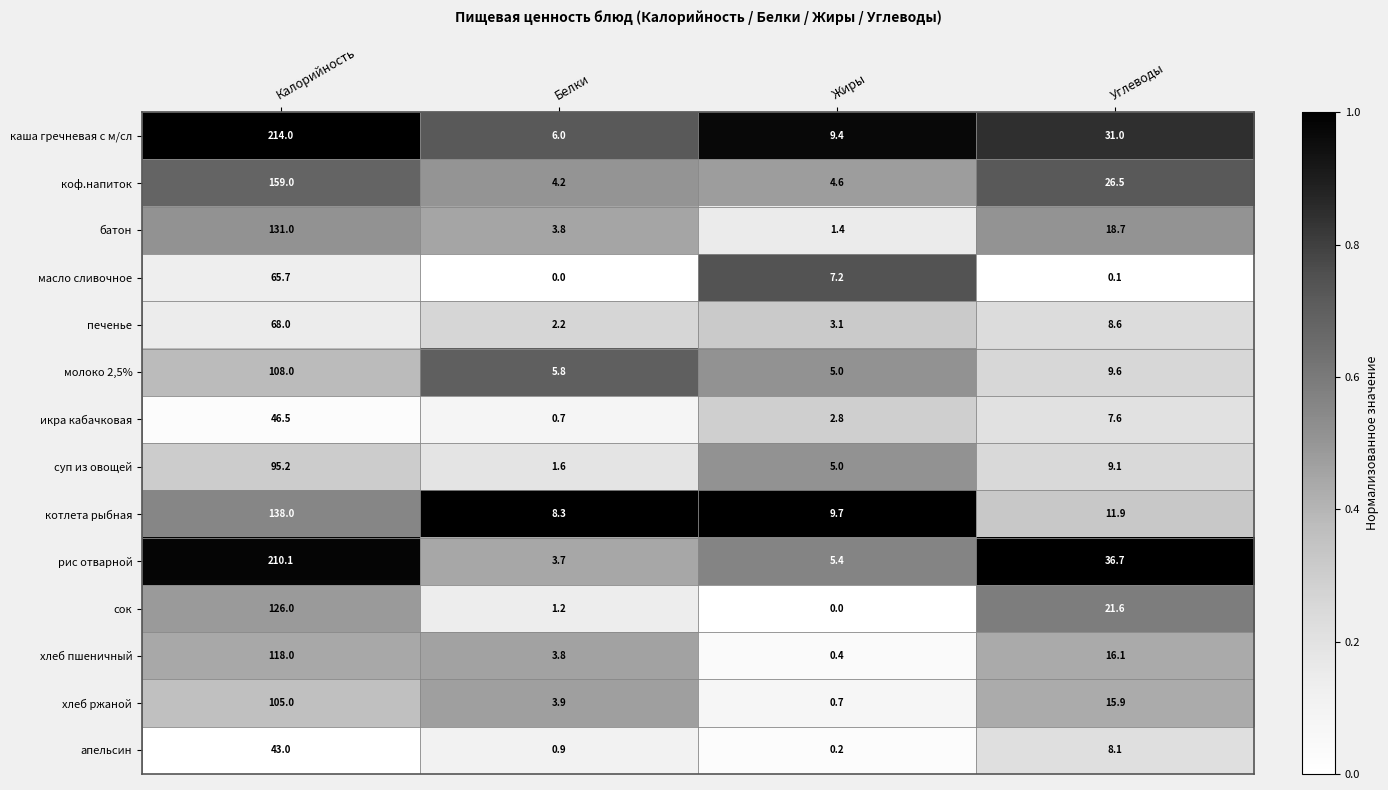

What is the average value of the коф.напиток series?

48.6